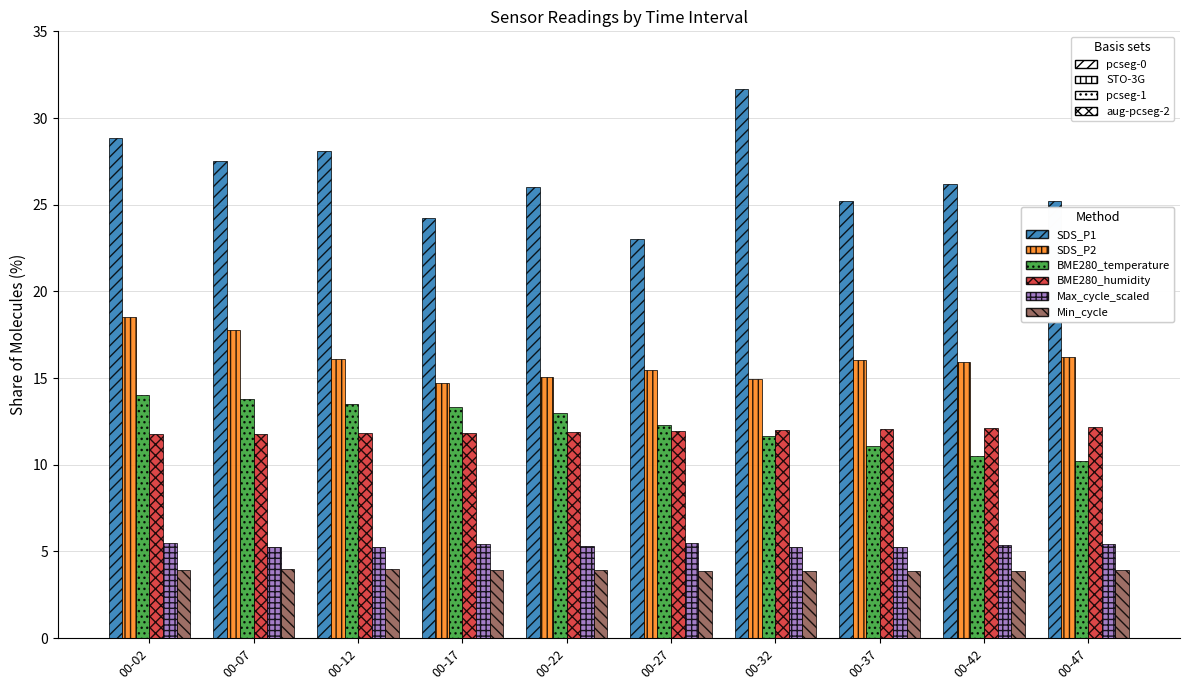

Which series has the largest total across all categories?

SDS_P1